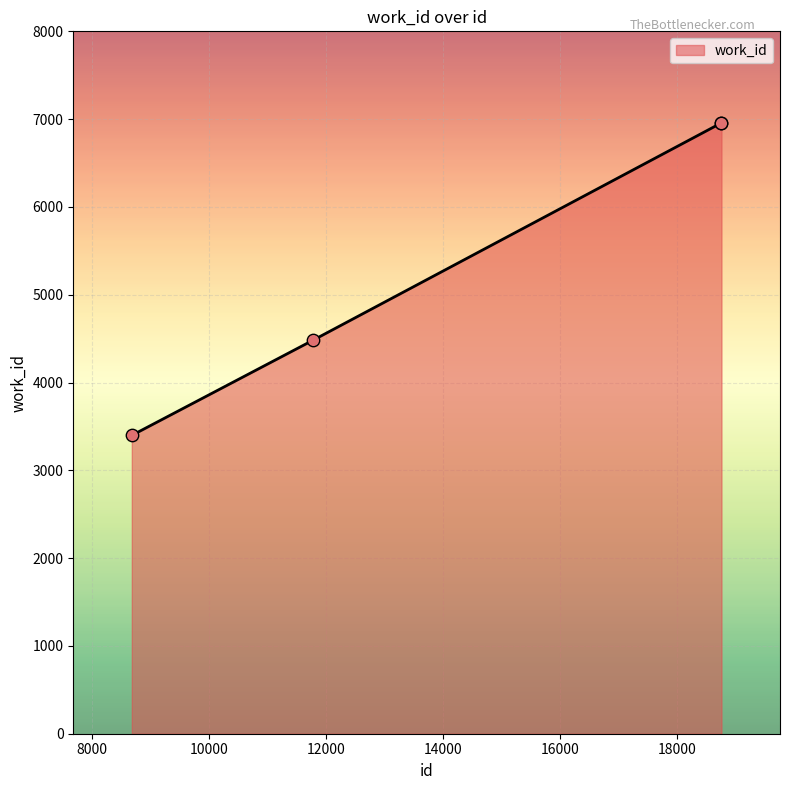

True or false: there are more than 1 points higher than both neighbors.

False